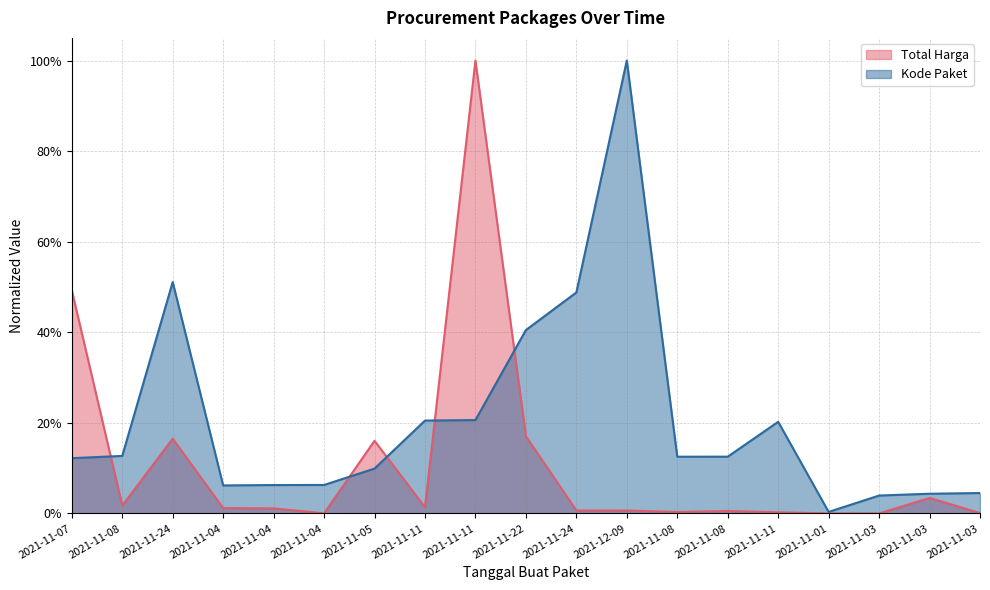

After their last crossing, which series has the higher values: Kode Paket or Total Harga?

Kode Paket